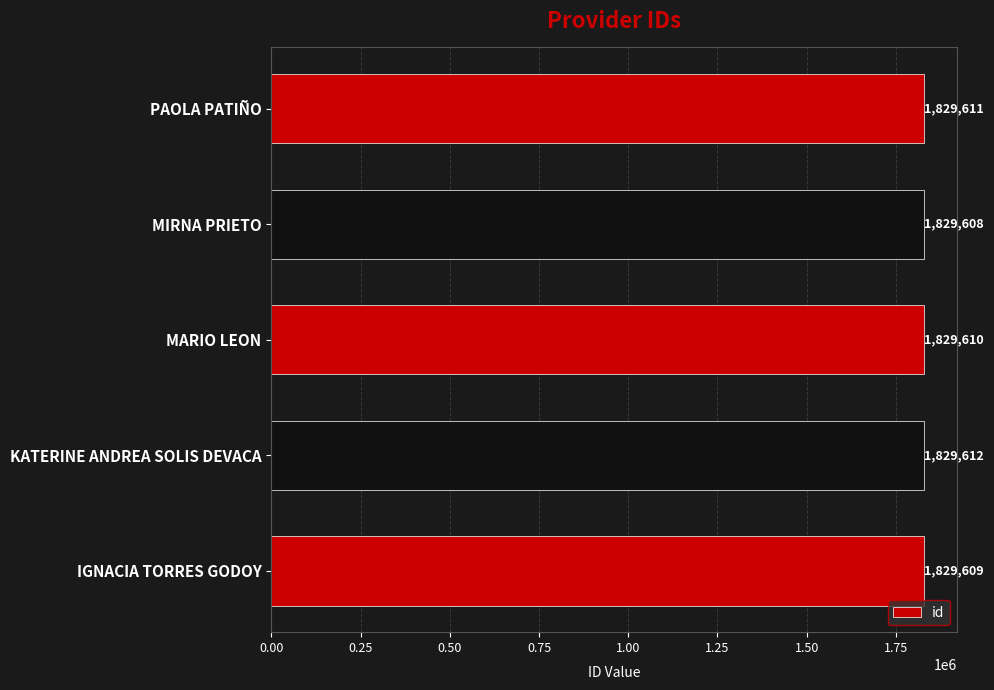

How many values are between 1829609 and 1829611?

3